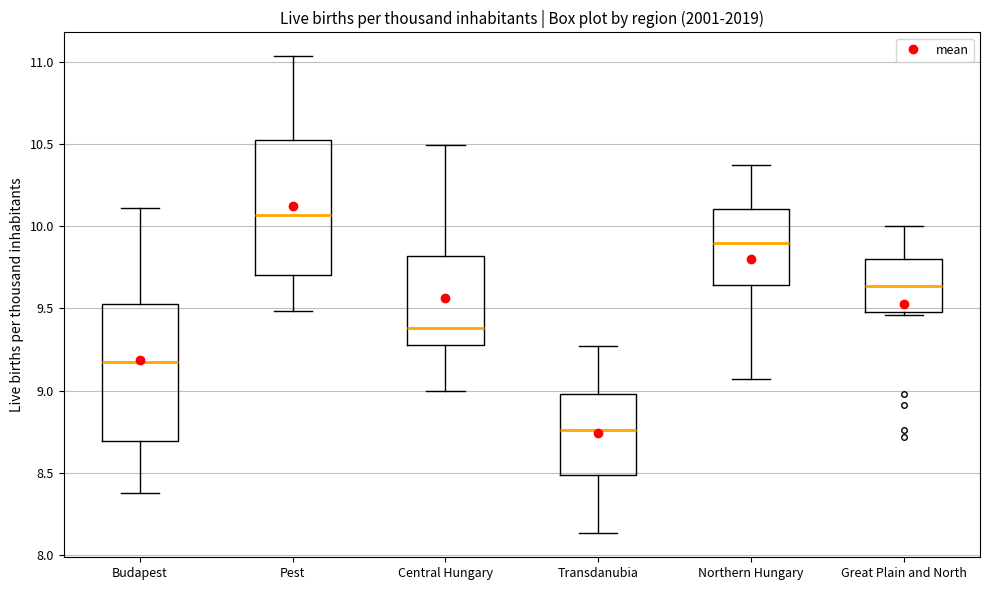

Reading left to right, read every box against the y-axis: the position of its median line, the range the box covers, and the ends of its whiskers. The values are not printed on the chart, so give them approximately, as read against the axis.

Budapest: median 9.15, box 8.70 to 9.55, whiskers 8.40 to 10.10
Pest: median 10.05, box 9.70 to 10.55, whiskers 9.50 to 11.05
Central Hungary: median 9.40, box 9.30 to 9.80, whiskers 9.00 to 10.50
Transdanubia: median 8.75, box 8.50 to 9.00, whiskers 8.15 to 9.25
Northern Hungary: median 9.90, box 9.65 to 10.10, whiskers 9.05 to 10.35
Great Plain and North: median 9.65, box 9.50 to 9.80, whiskers 9.45 to 10.00